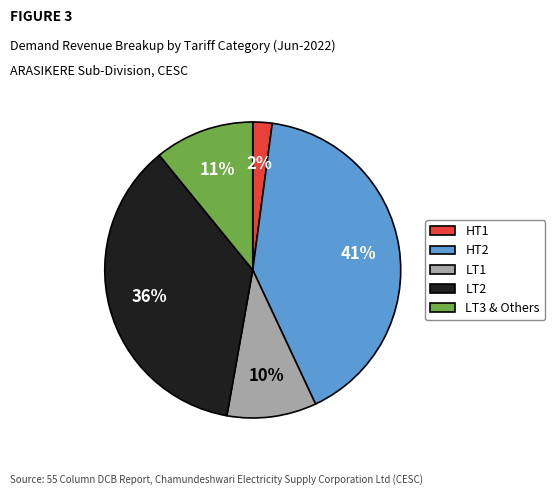

True or false: HT2 accounts for 41% of the total.

True